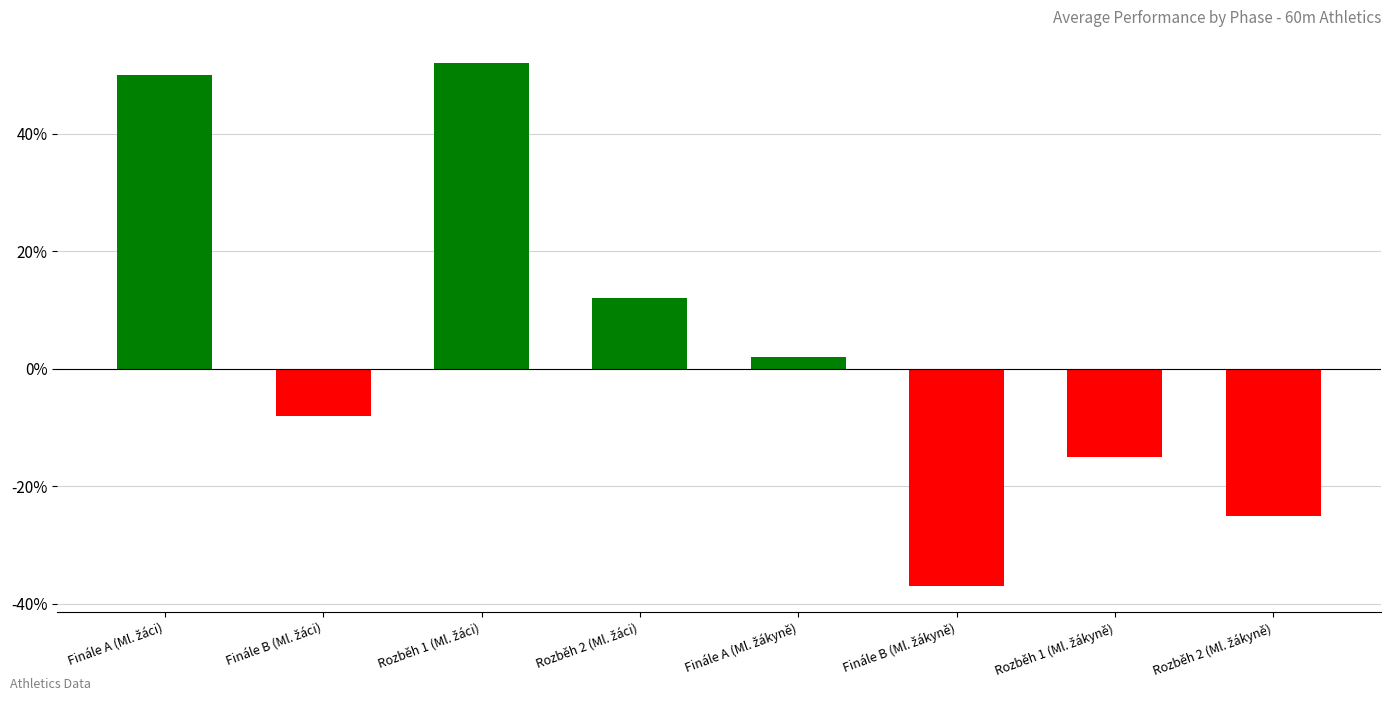

What position from the right is Rozběh 2 (Ml. žáci)?

5